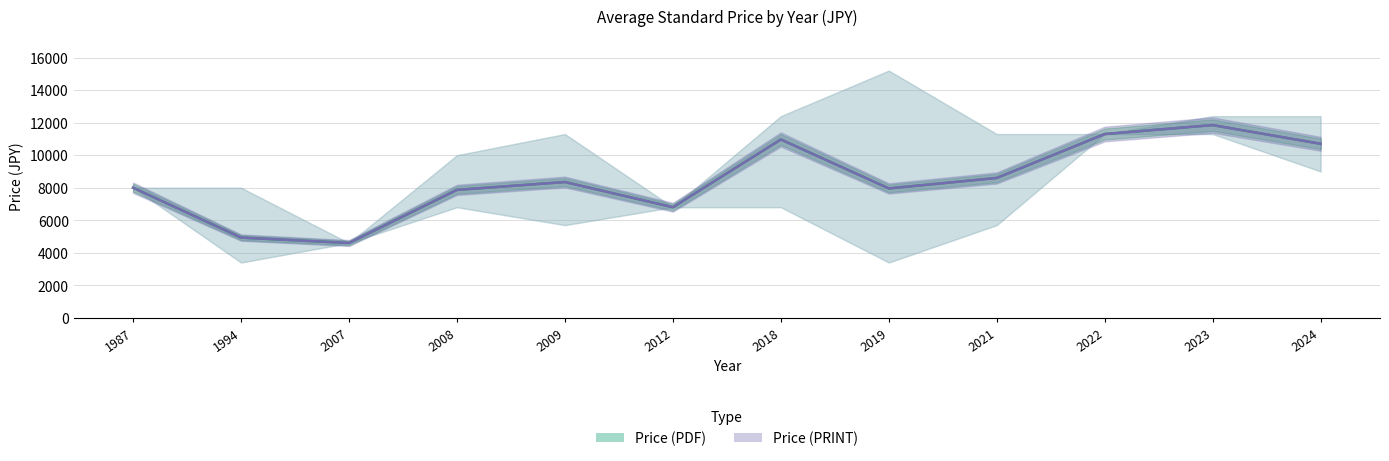

What is the total value across all series at 2022?

22600